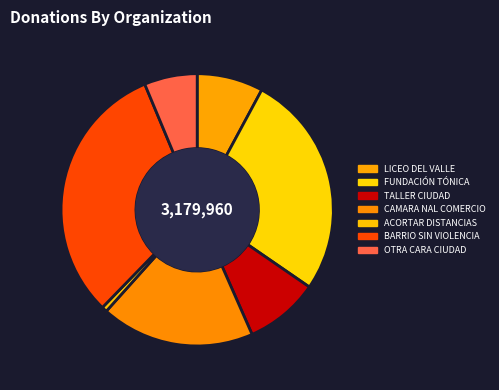

How many segments does this pie chart have?

7